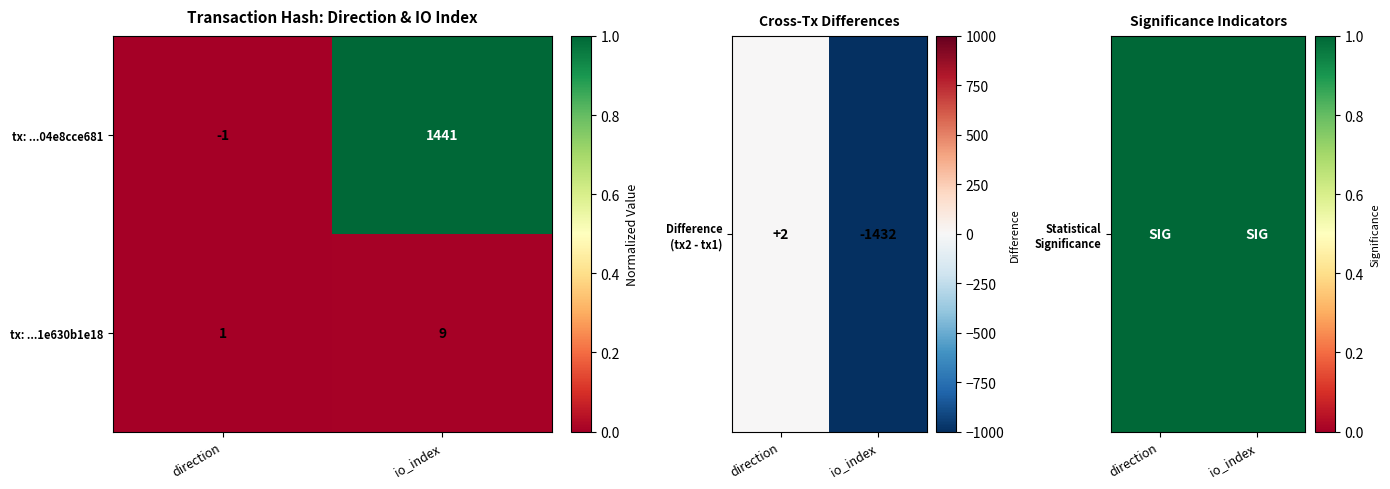

At which label does tx: ...04e8cce681 reach its peak?

io_index